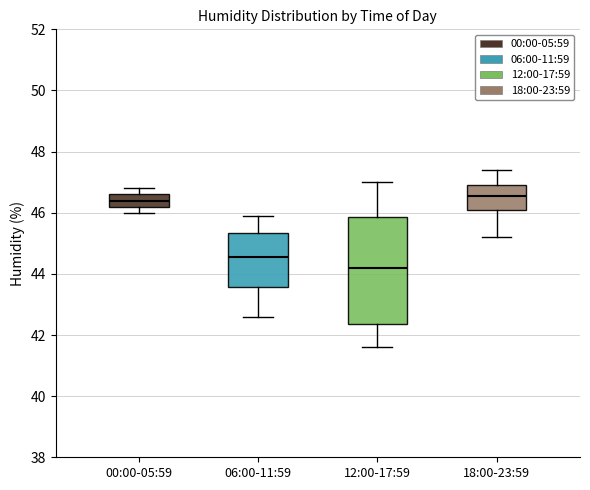

Which box is the tallest, from its lower edge to its upper edge?

12:00-17:59